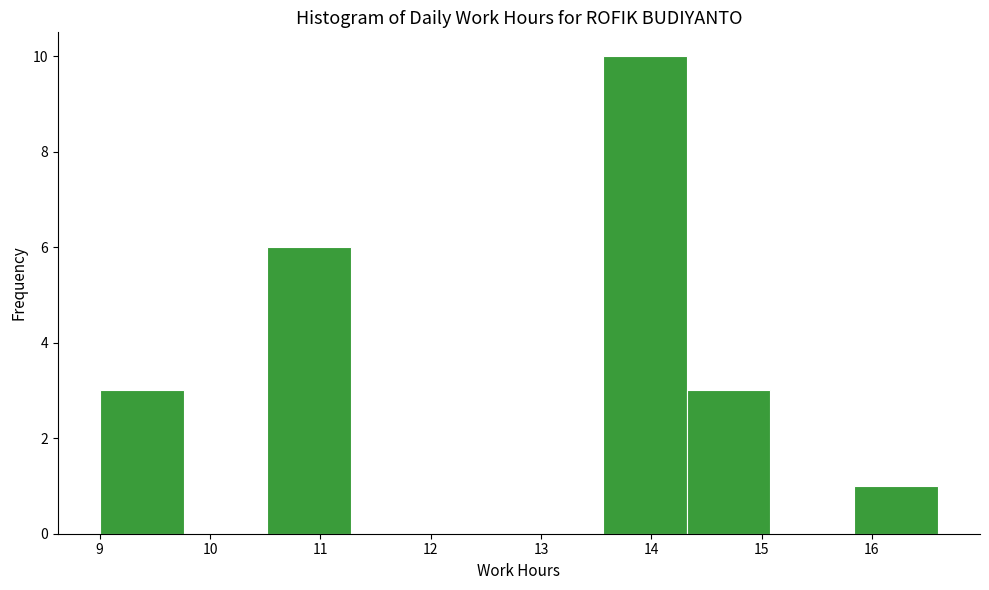

What is the height of the bar covering 9.00 to 9.76 on the x-axis? Neither the bar edges nor the heights are printed on the chart, so give them approximately, as read against the axes.

3